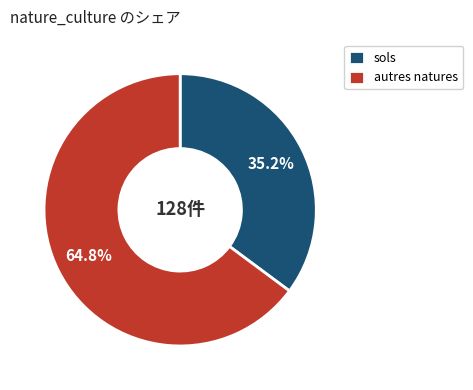

What is the smallest slice in the pie chart?

sols